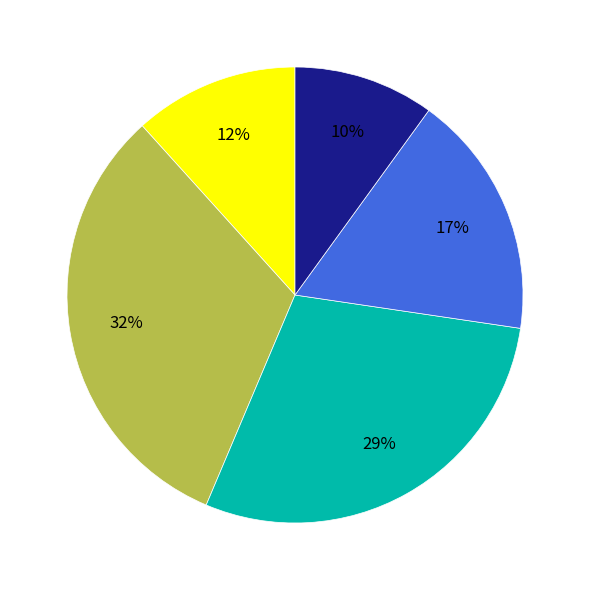

To the nearest percent, what is the difference between the largest and smallest slice percentages?

22%